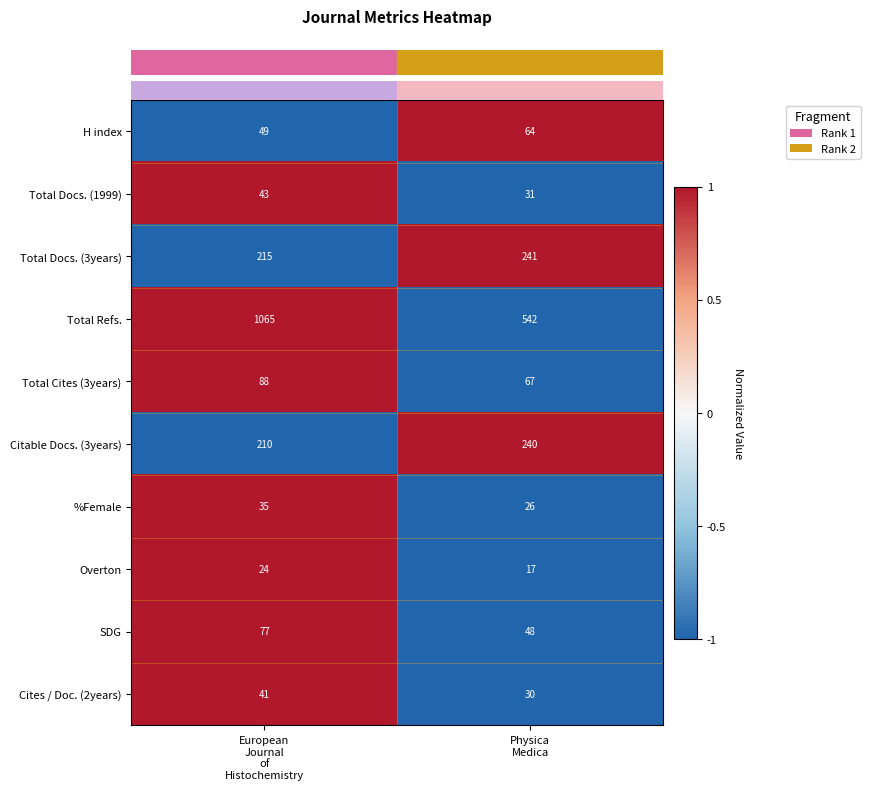

At which category is the sum across all series the highest?

European
Journal
of
Histochemistry